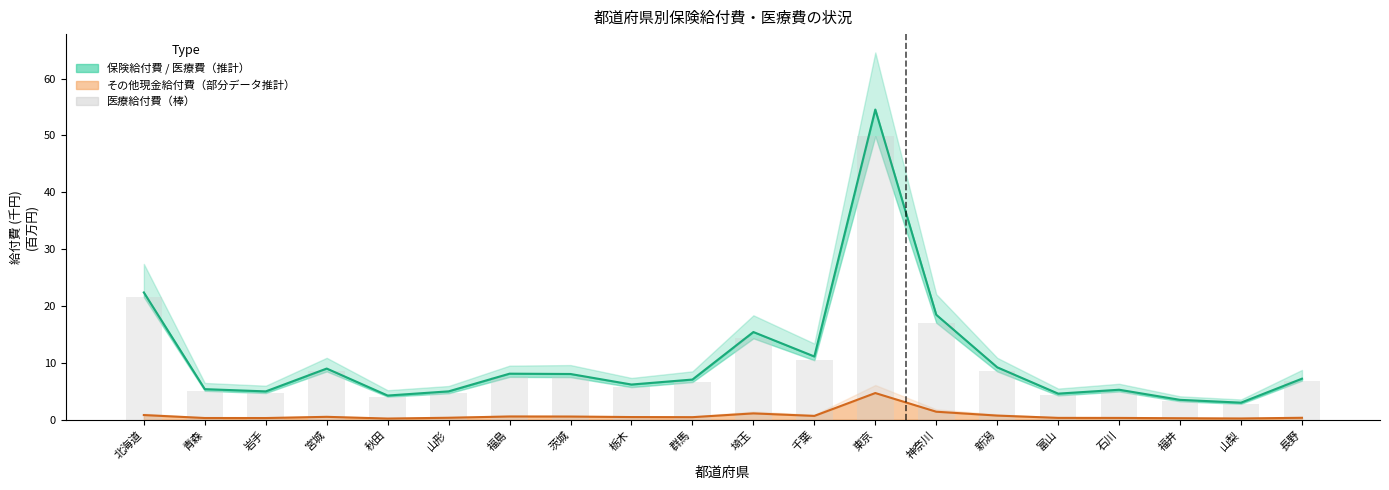

What is the difference between the 保険給付費（中央値） values at 秋田 and 石川?

1.0